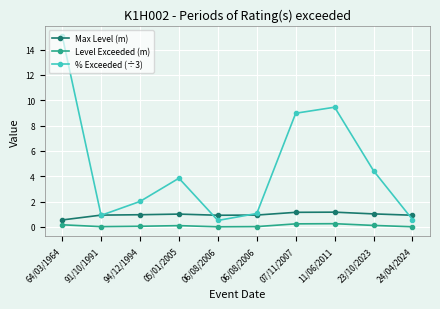

True or false: Level Exceeded (m) and % Exceeded (÷3) intersect in this chart.

False